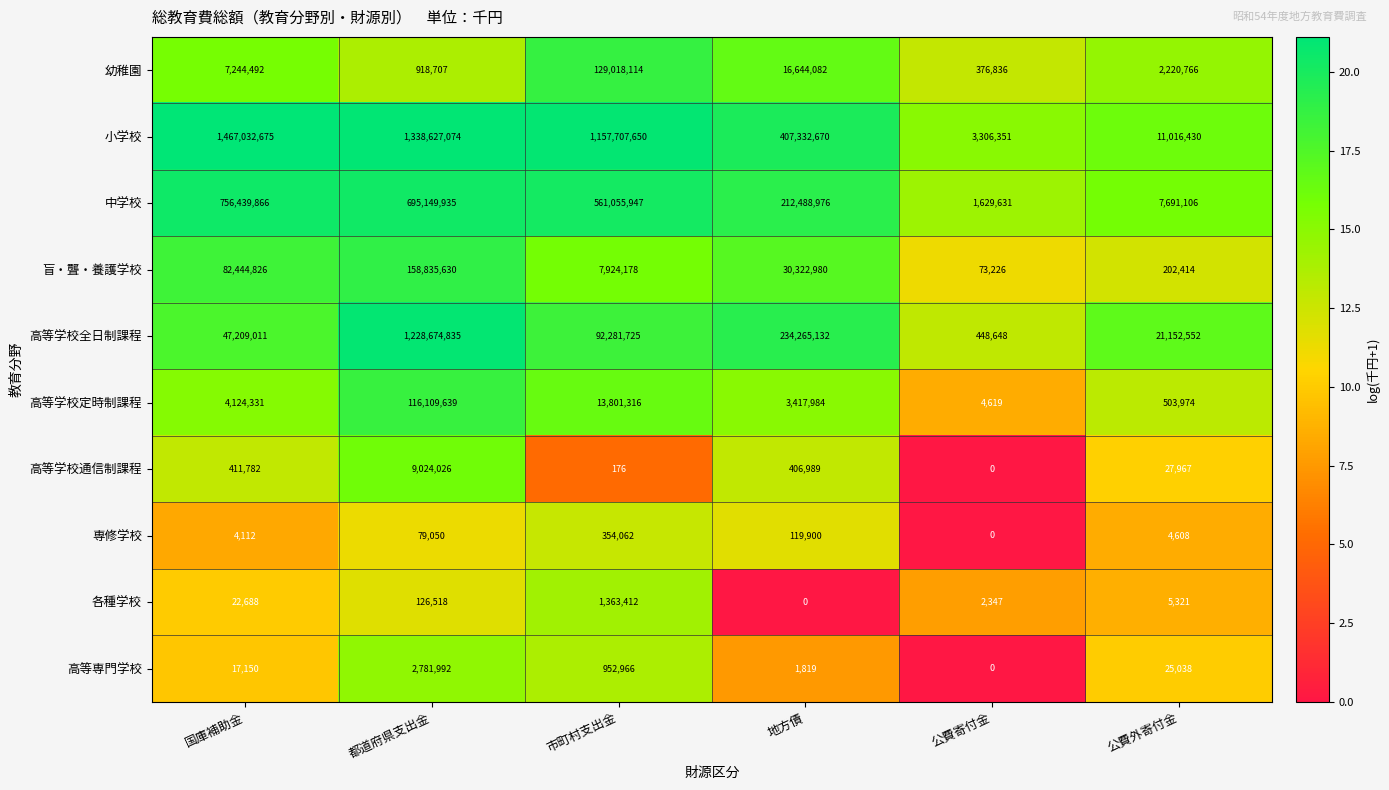

What is the sum of all 各種学校 values?

1520286